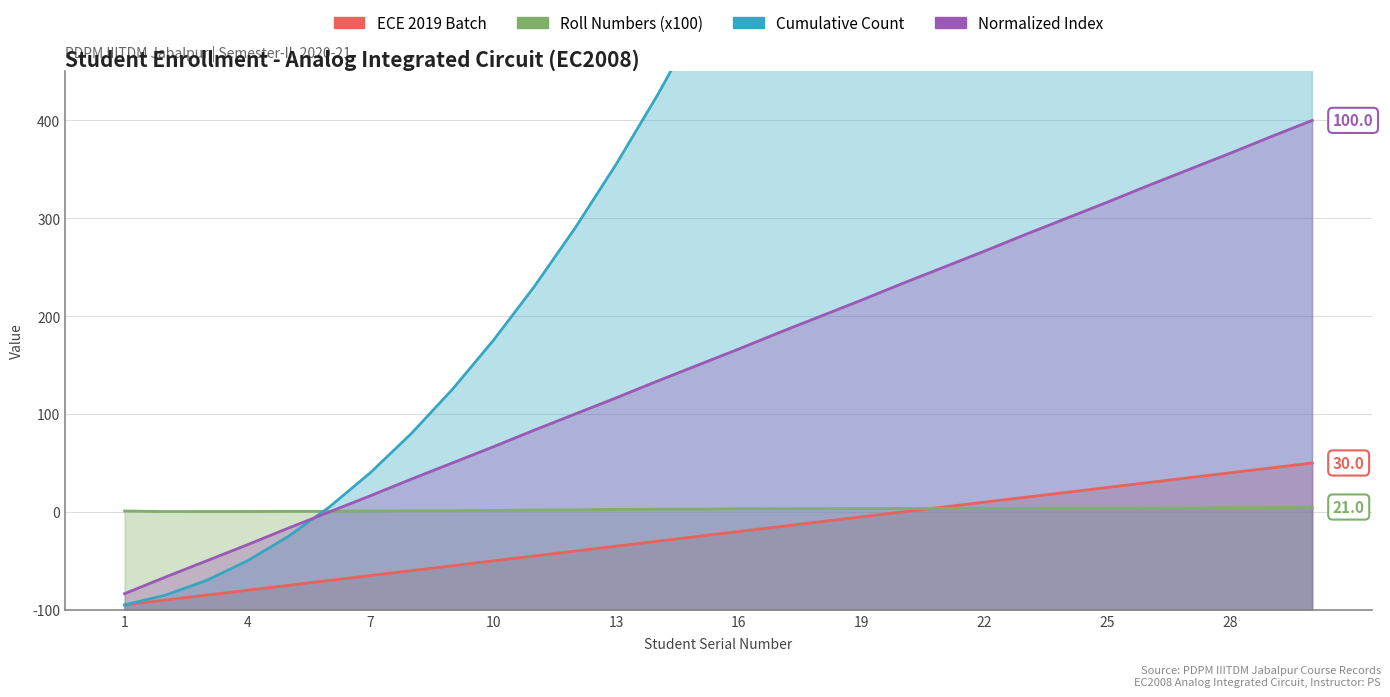

What is the value of the ECE 2019 Batch point at the 13th from the left?

13.0